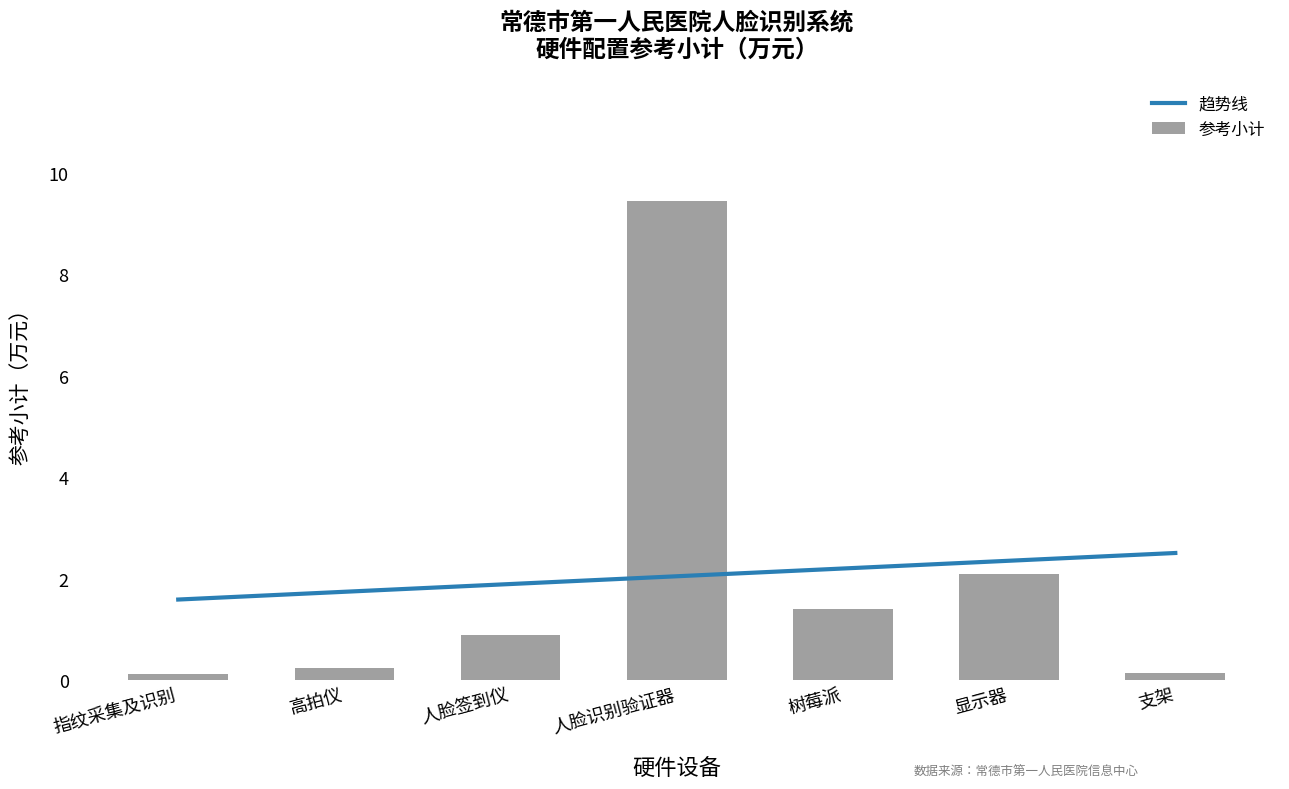

Which has a higher value, 人脸识别验证器 or 人脸签到仪?

人脸识别验证器